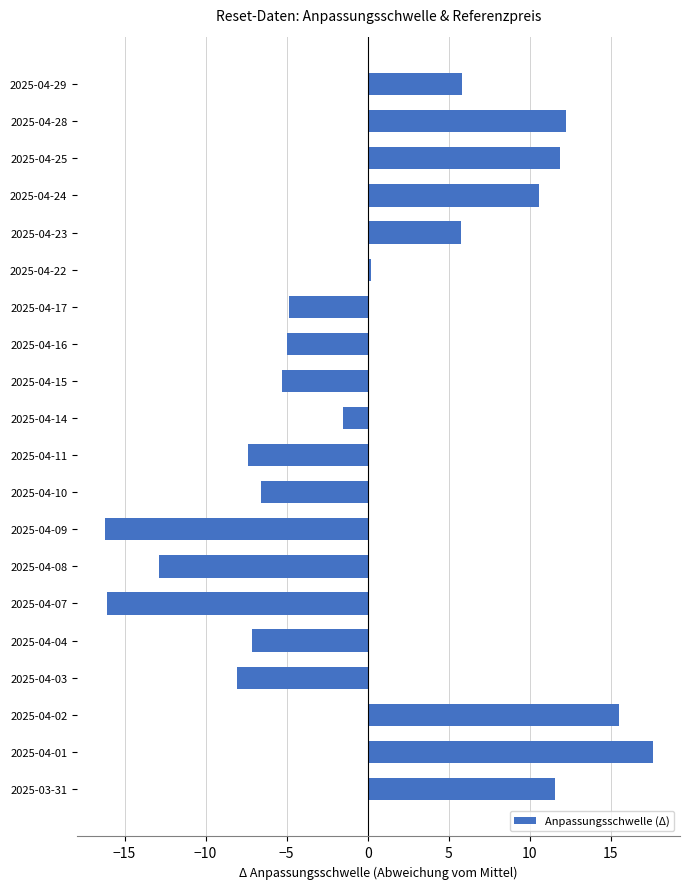

What is the change in value from 2025-04-07 to 2025-04-01?

+33.6